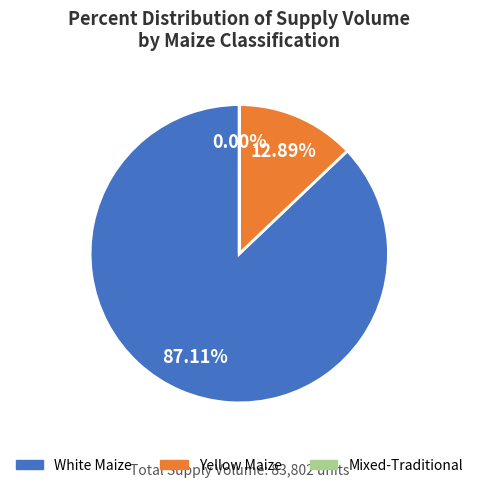

Is there a majority slice in this chart?

Yes